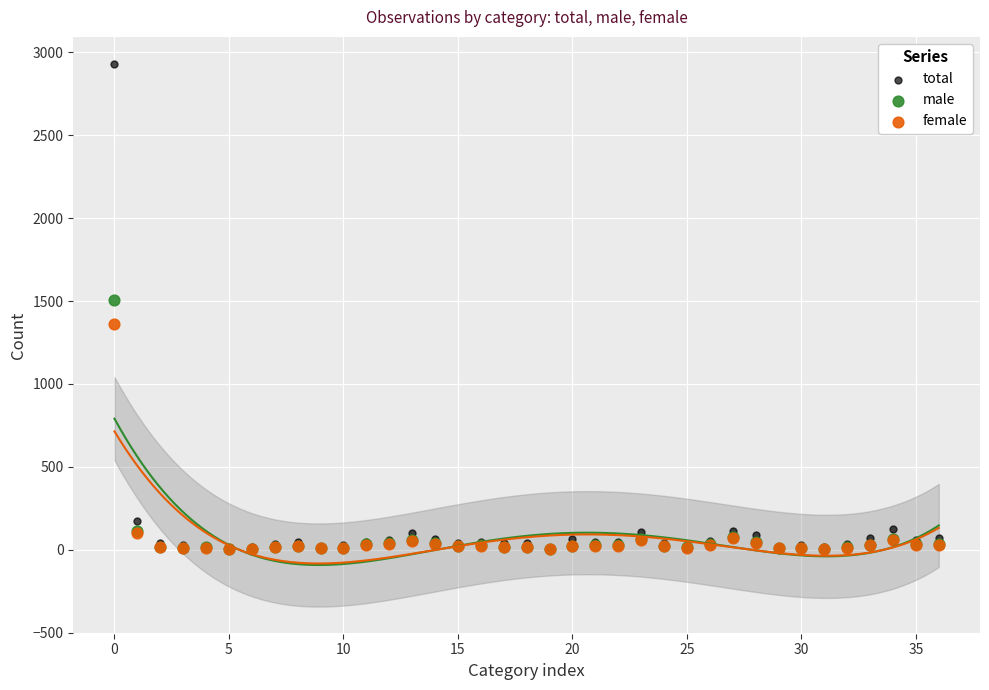

In the female series, what Y value is closest to 684?

99